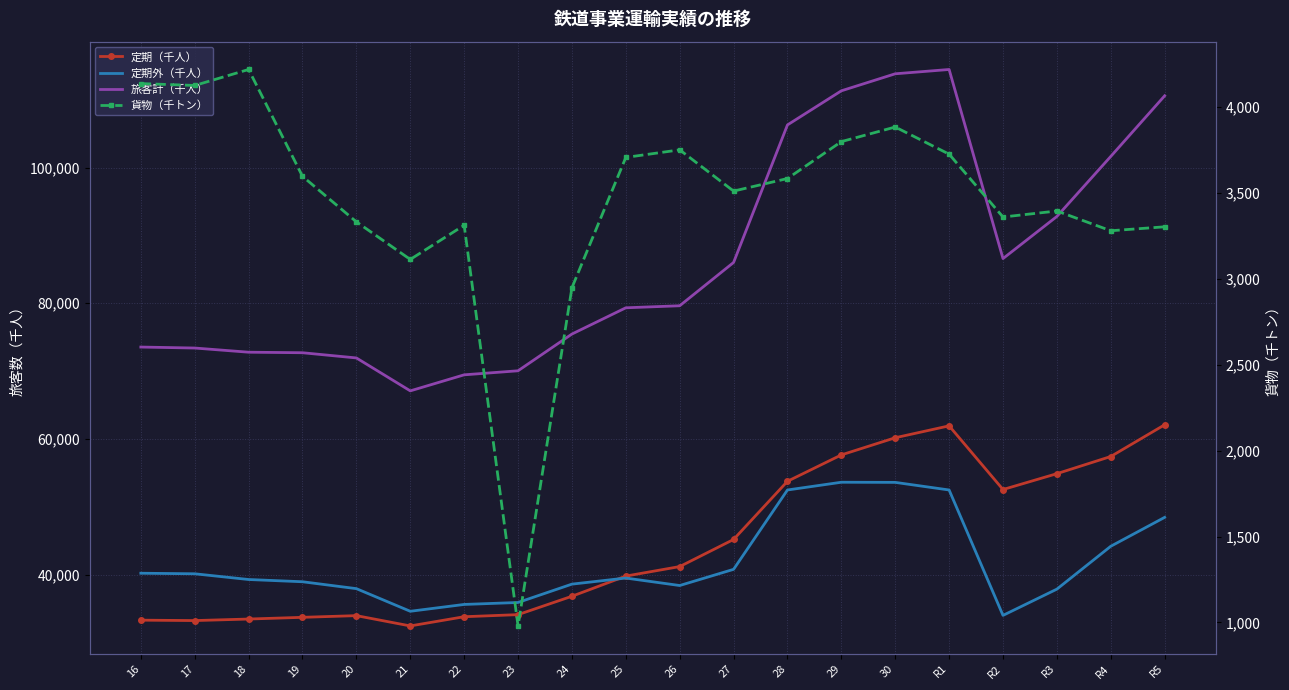

What are all the series names shown in the legend?

定期（千人）, 定期外（千人）, 旅客計（千人）, 貨物（千トン）